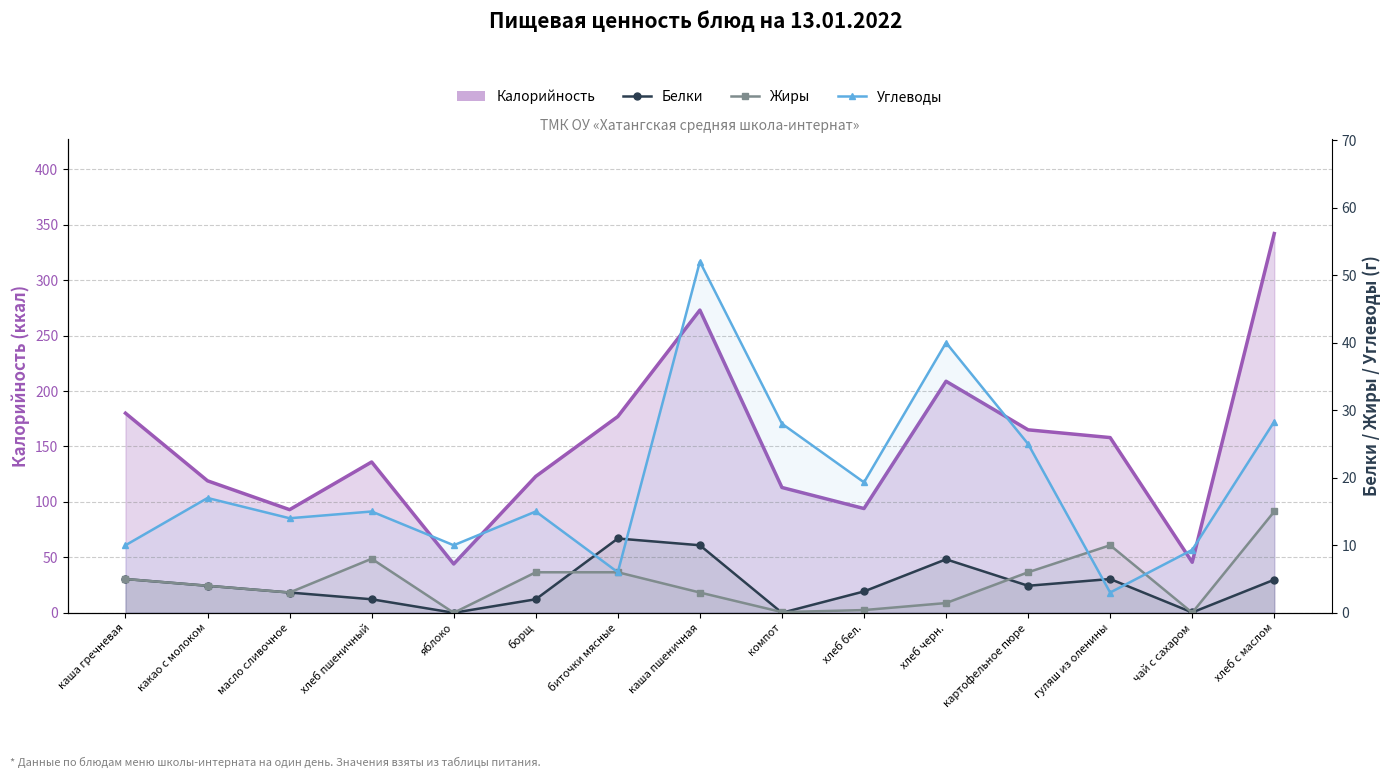

How many interior local valleys does the Углеводы series have?

5